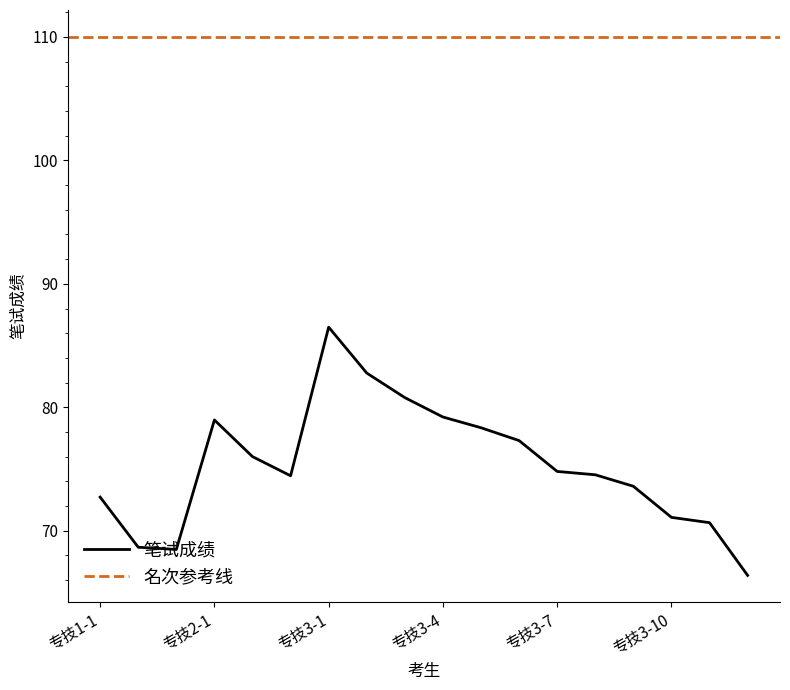

List the labels in order of value, largest first.

专技3-1, 专技3-2, 专技3-3, 专技3-4, 专技2-1, 专技3-5, 专技3-6, 专技2-2, 专技3-7, 专技3-8, 专技2-3, 专技3-9, 专技1-1, 专技3-10, 专技3-11, 专技1-2, 专技1-3, 专技3-12